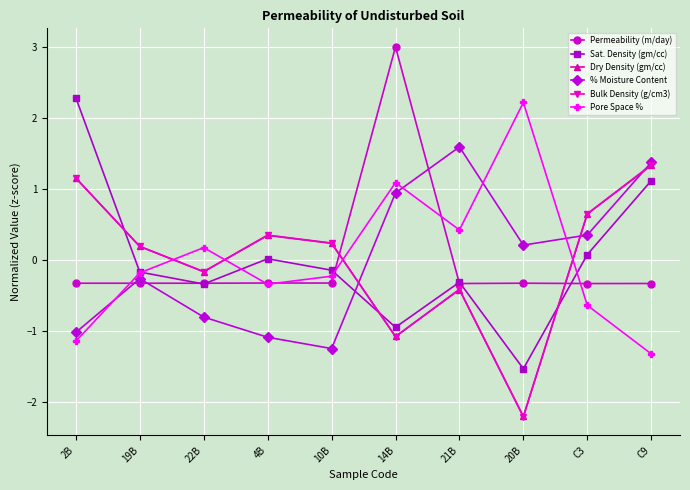

At how many categories does at least one series exceed 1?

5